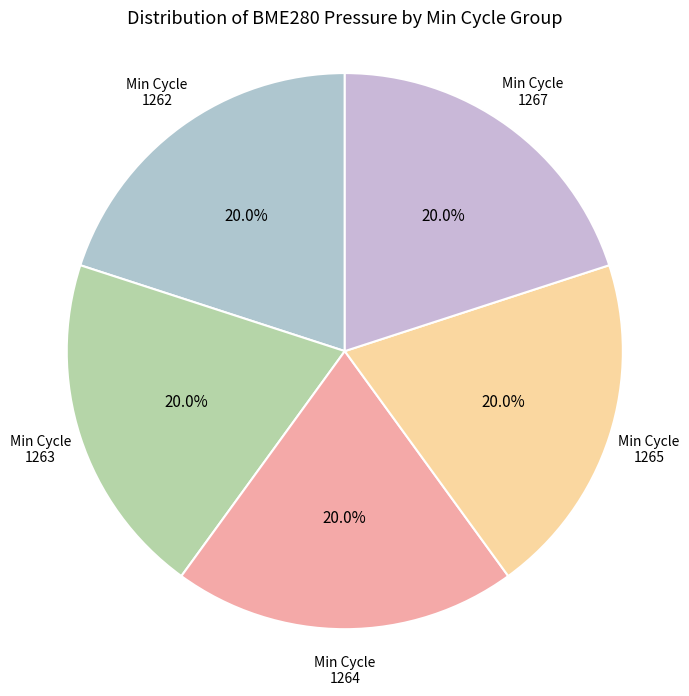

What percentage do Min Cycle 1267 and Min Cycle 1265 together represent?

40.0%